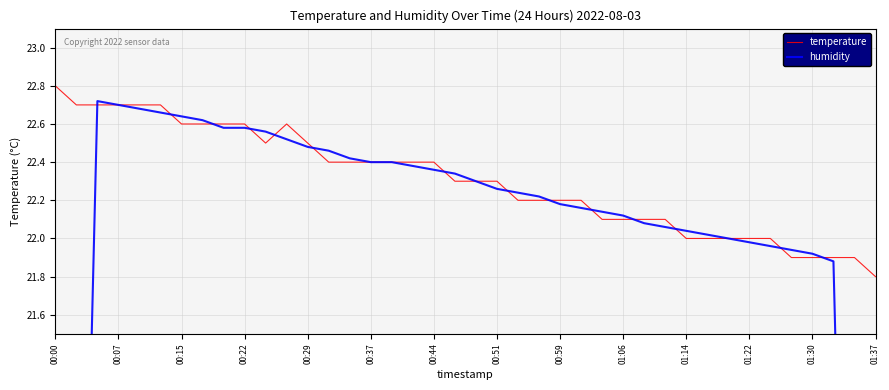

How many times do temperature and humidity cross each other?

14